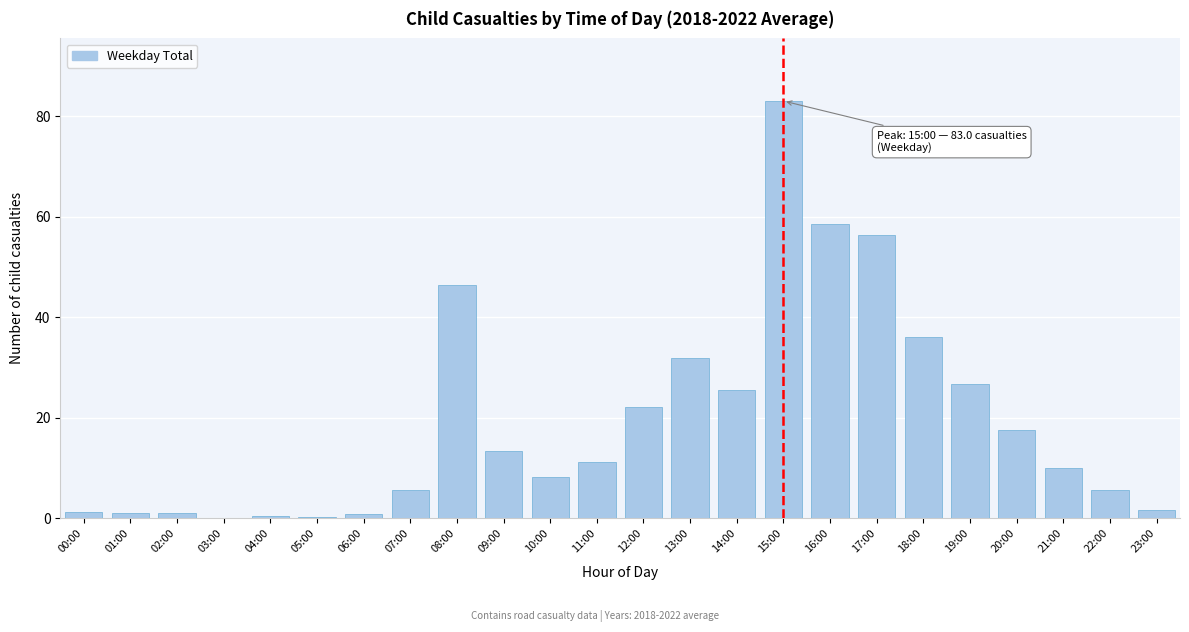

What is the sum of all values?

464.6